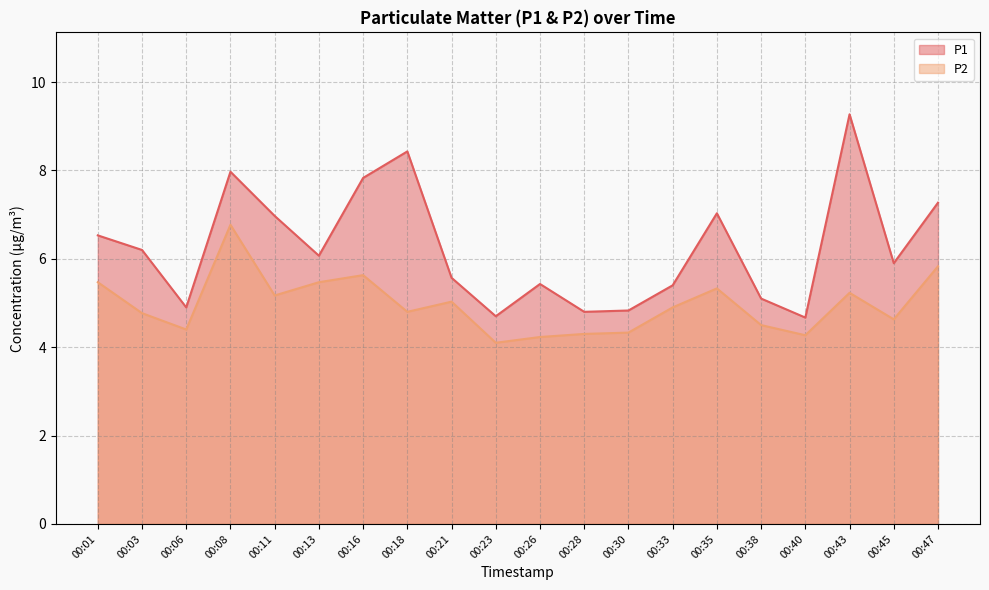

What are all the series names shown in the legend?

P1, P2